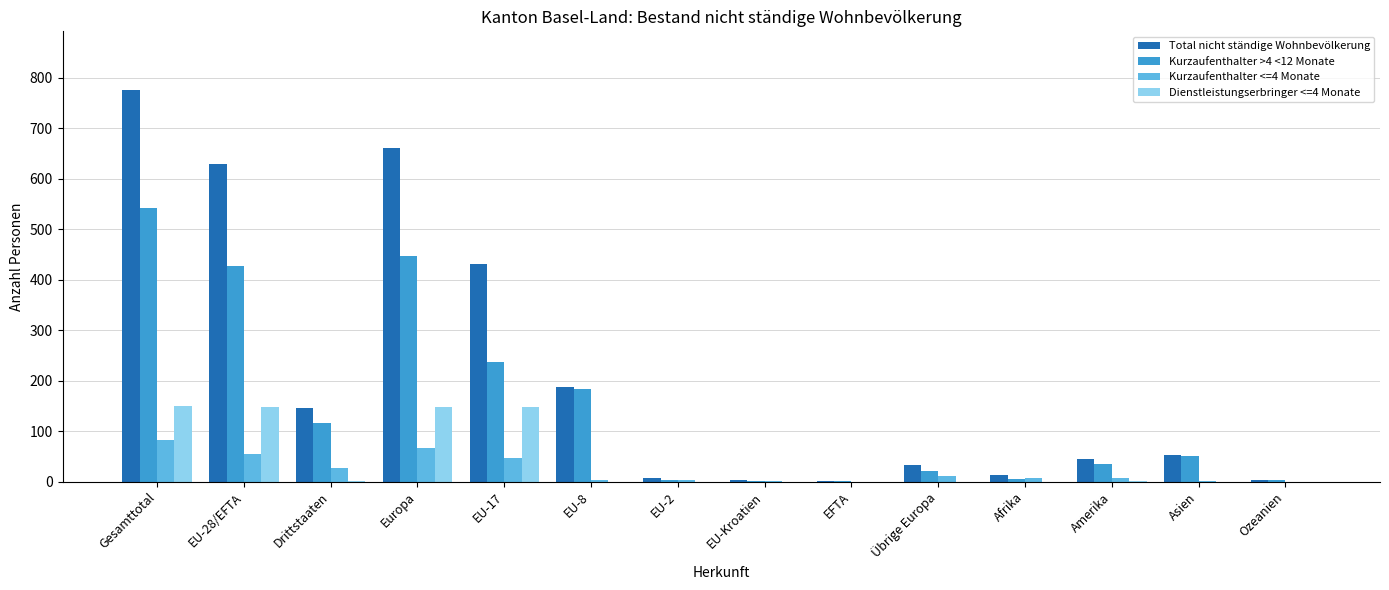

At which label is Kurzaufenthalter <=4 Monate closest to 41?

EU-17